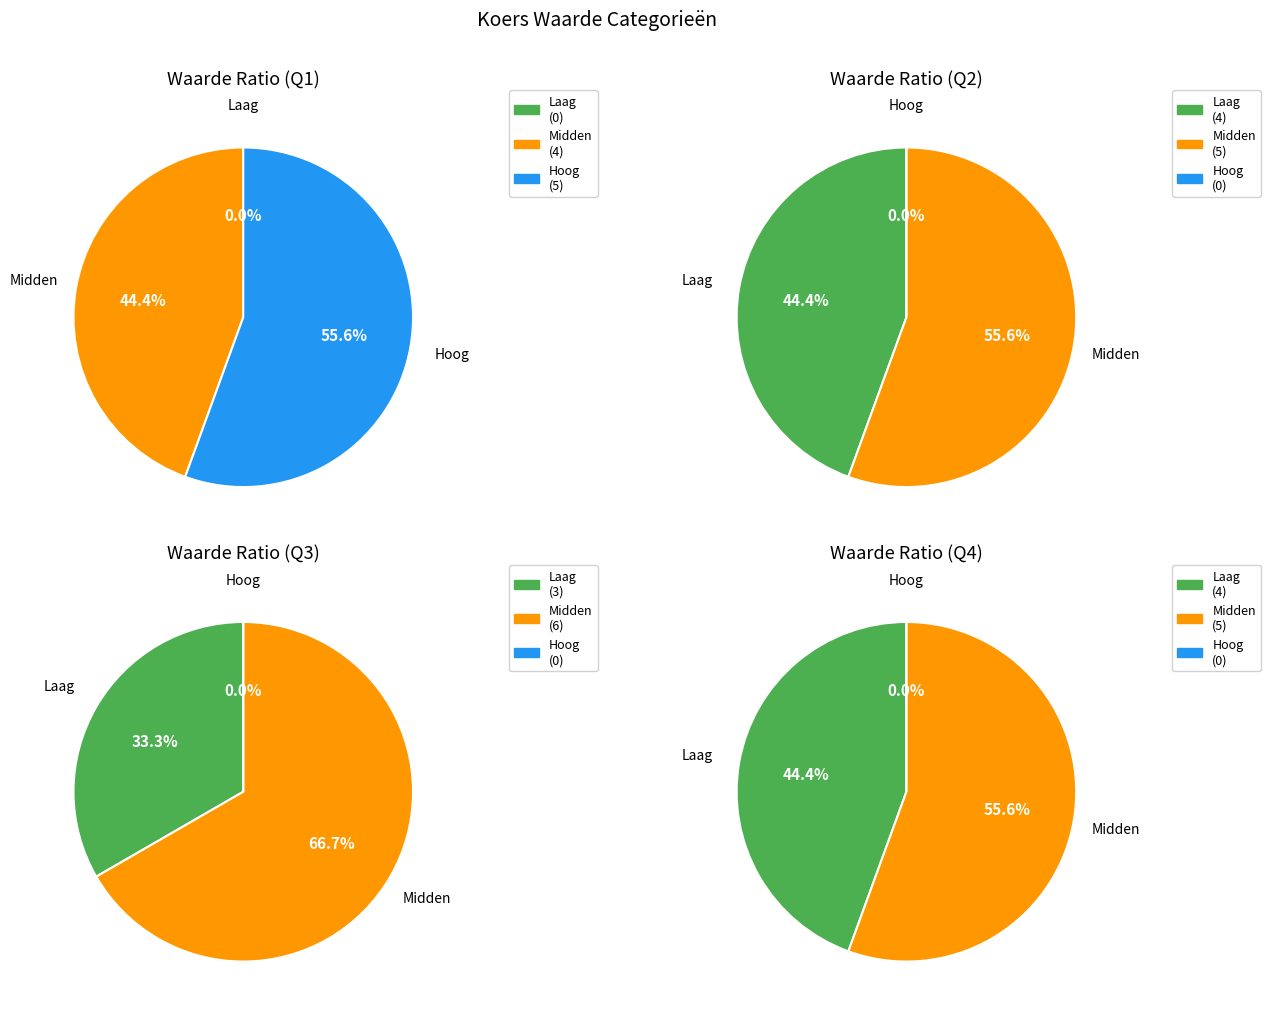

Is it true that 1 is 1% of the pie?

False